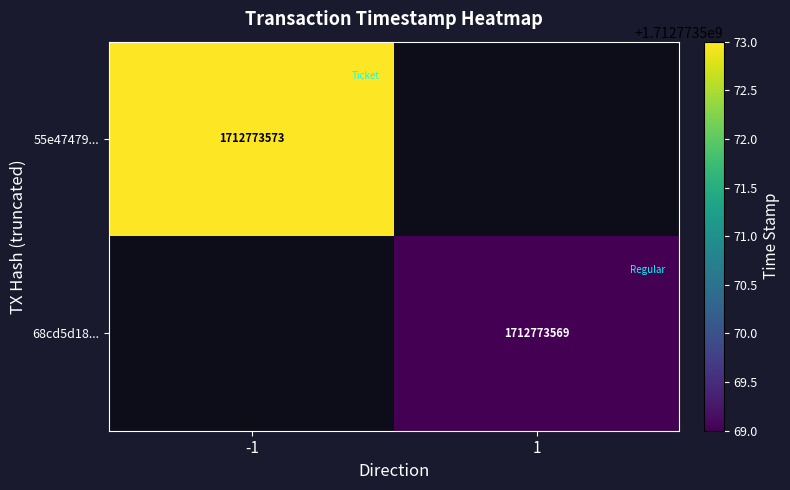

Which series has the largest total across all categories?

55e47479dd9b6149827dc50cd7f029aaea977b3